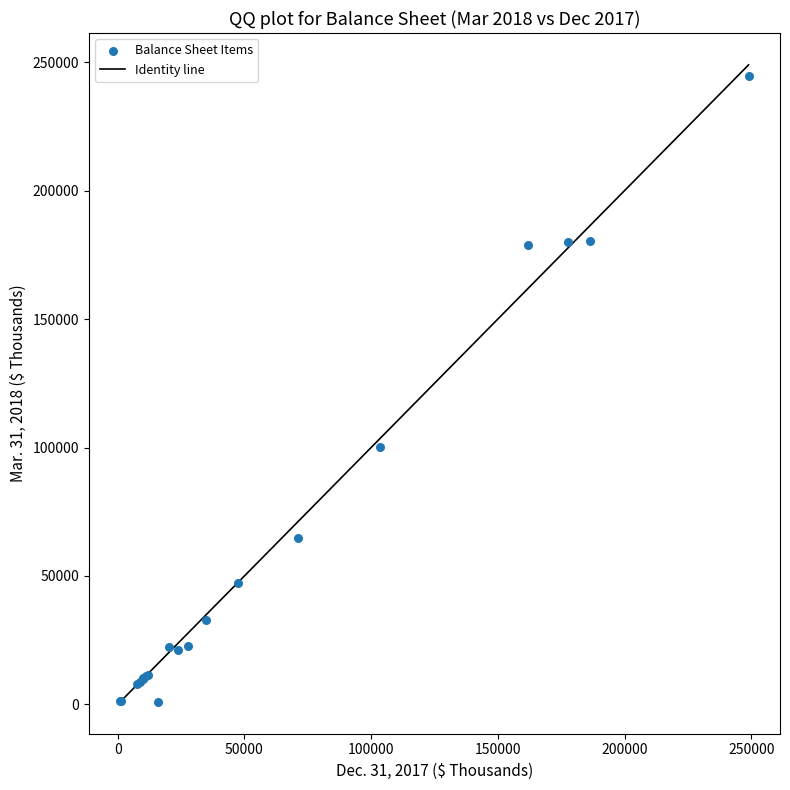

What Y value in the scatter plot is closest to 122845?

100389